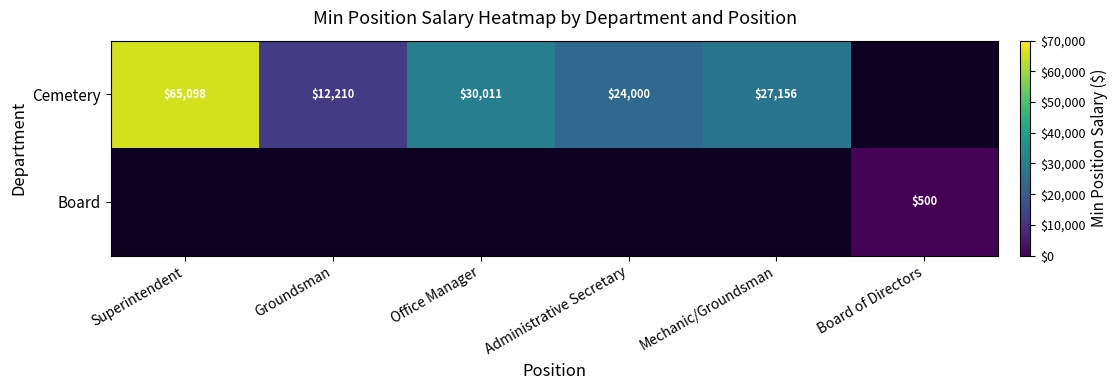

The Cemetery series shows 24000 at Administrative Secretary. True or false?

True